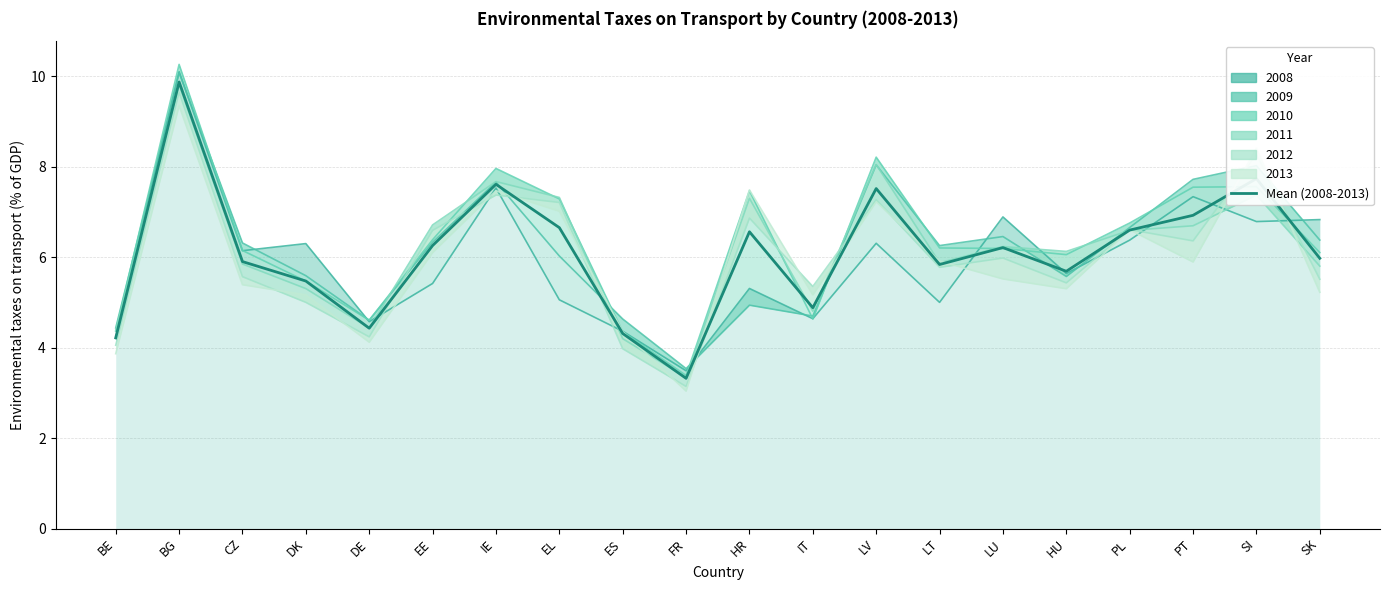

How many interior local peaks (higher than both neighbors) does the data have?

6